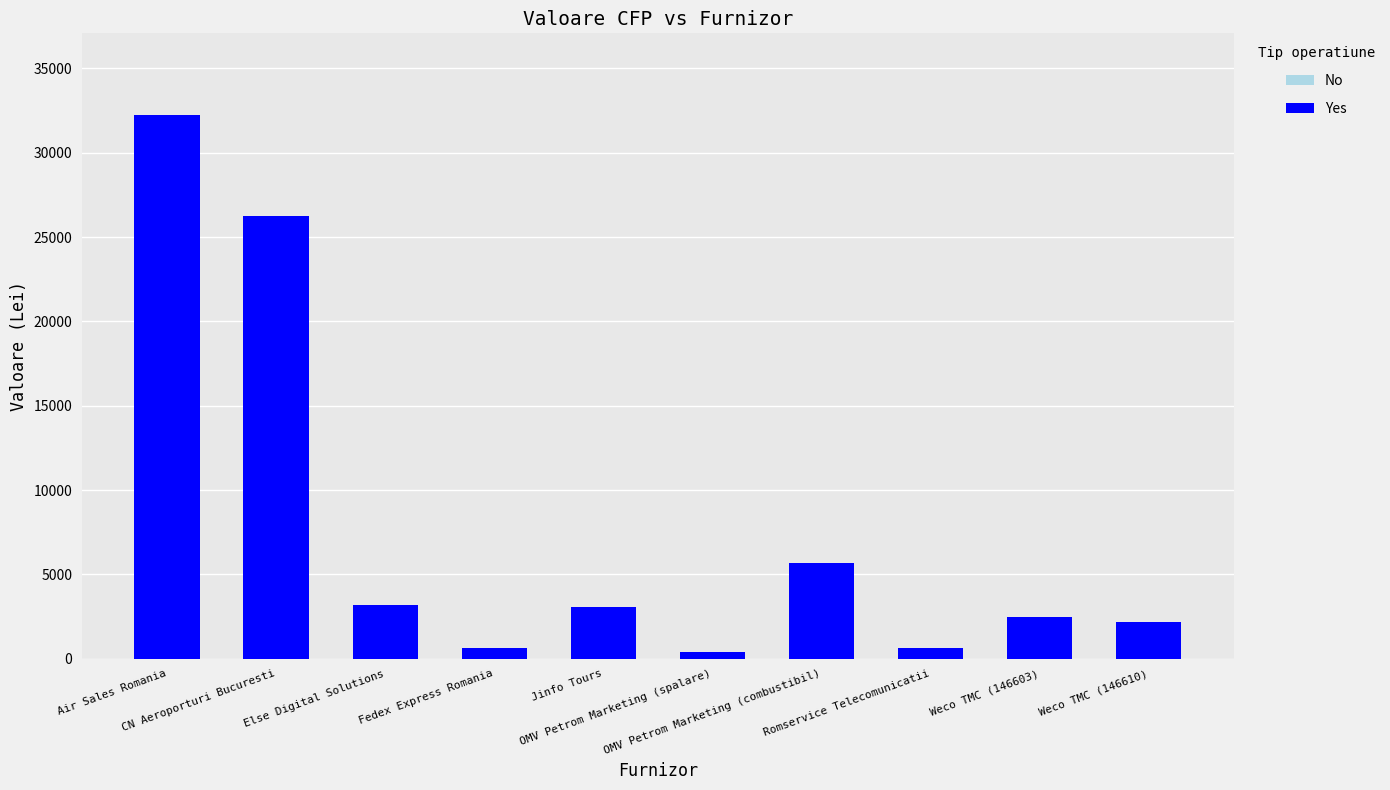

At which category does the chart reach its peak across all series?

Air Sales Romania